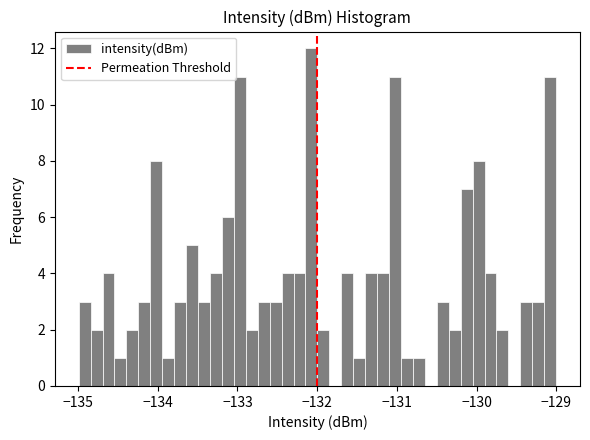

Around what value on the x-axis is the tallest bar? Give the approximate position of its centre, as read against the axis.

-132.1